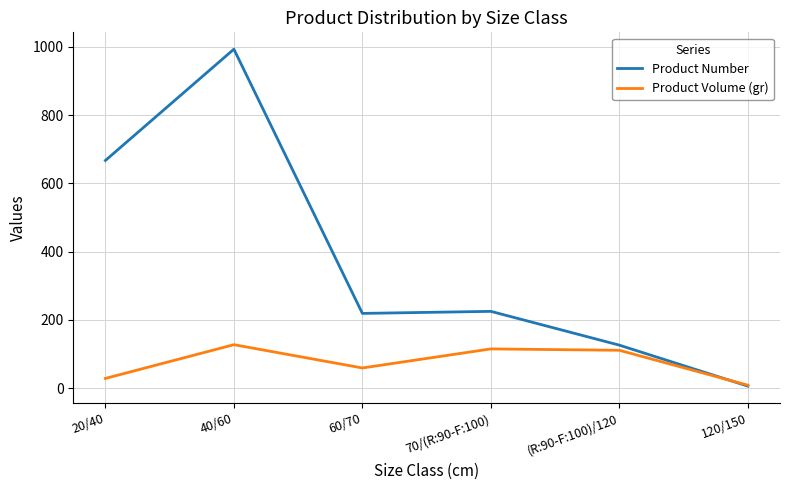

What is the difference between the second highest and minimum values in the Product Number series?

661.0